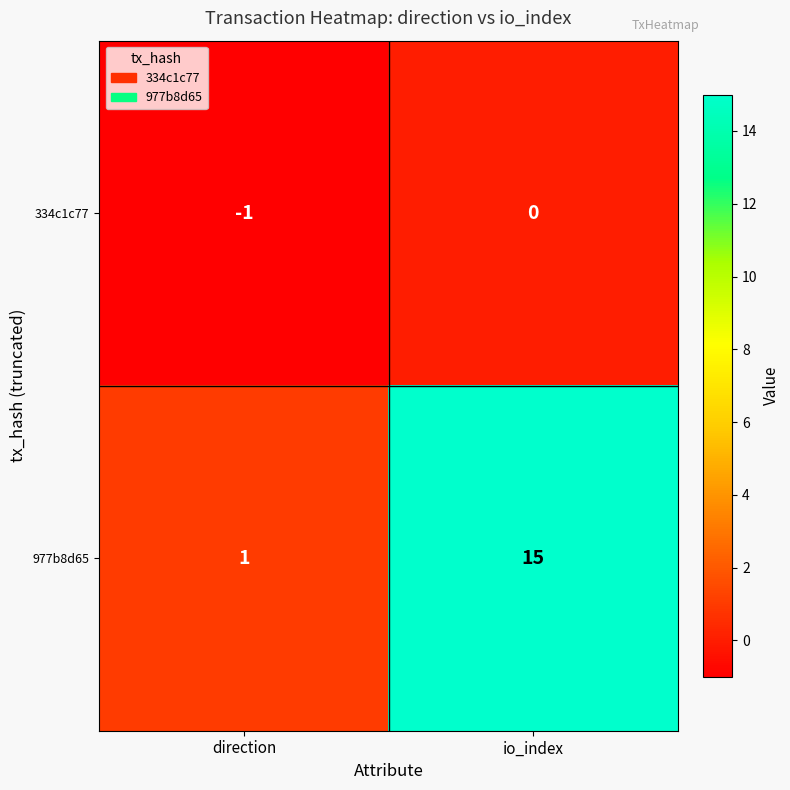

Where is 334c1c77 nearest to the value 0?

io_index